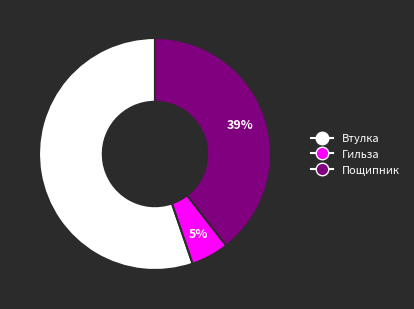

Count the number of slices in the pie.

3